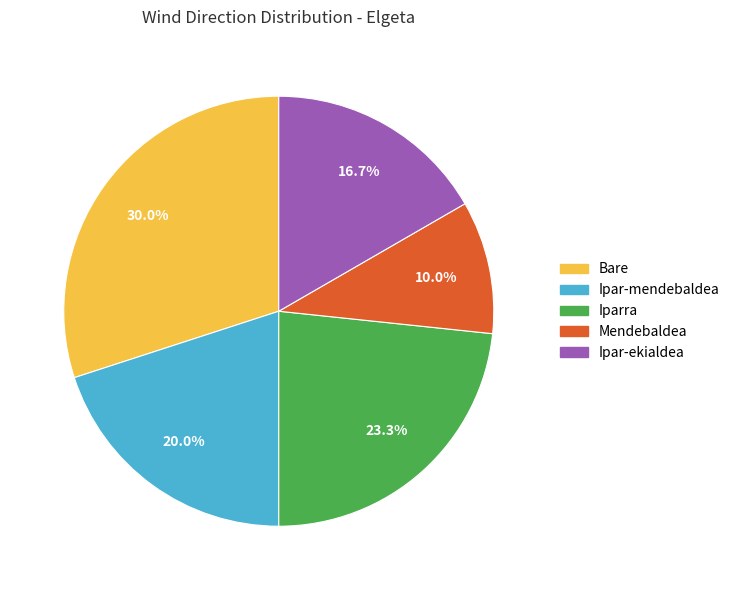

Count the number of slices in the pie.

5